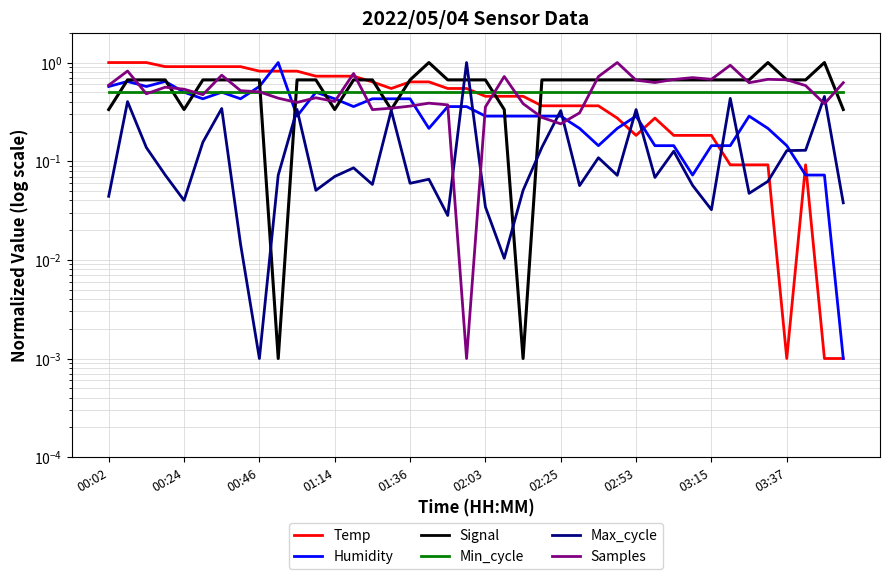

Does the chart have visible grid lines?

Yes